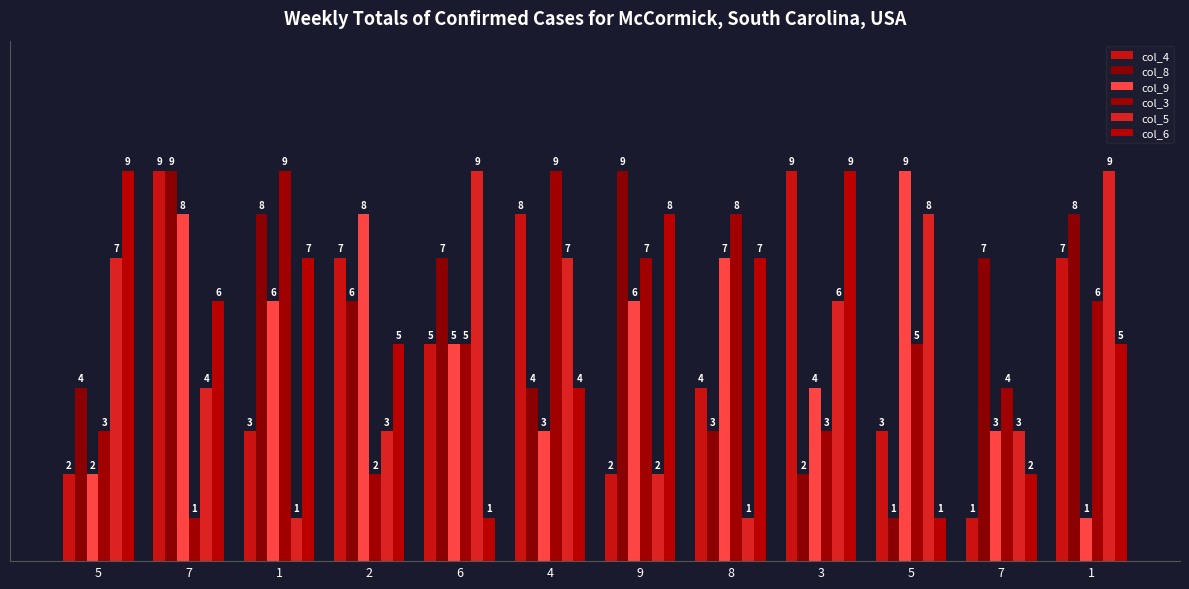

Count the number of data series in this chart.

6